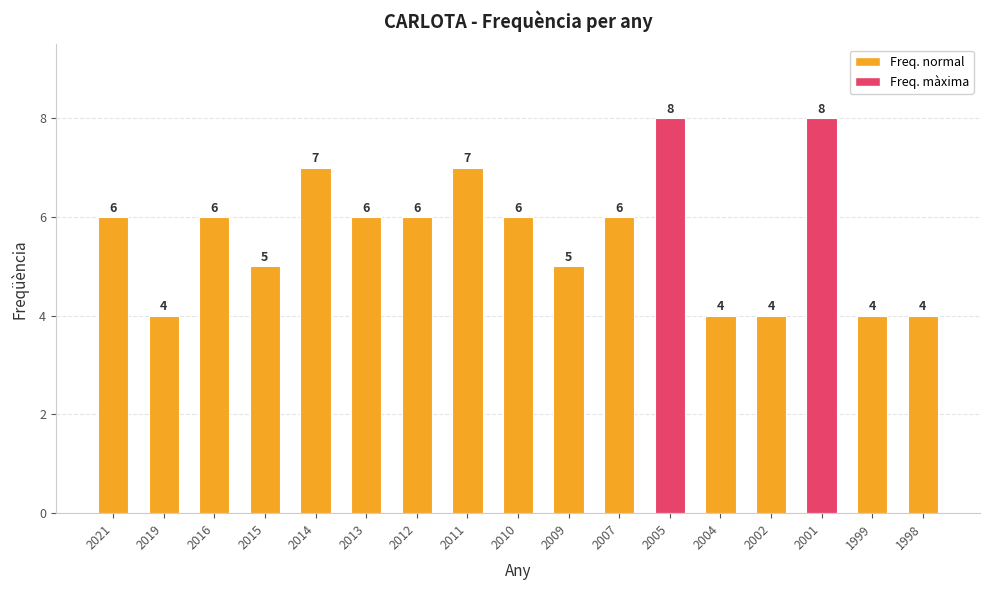

The chart shows a value of 8 at 2009. True or false?

False